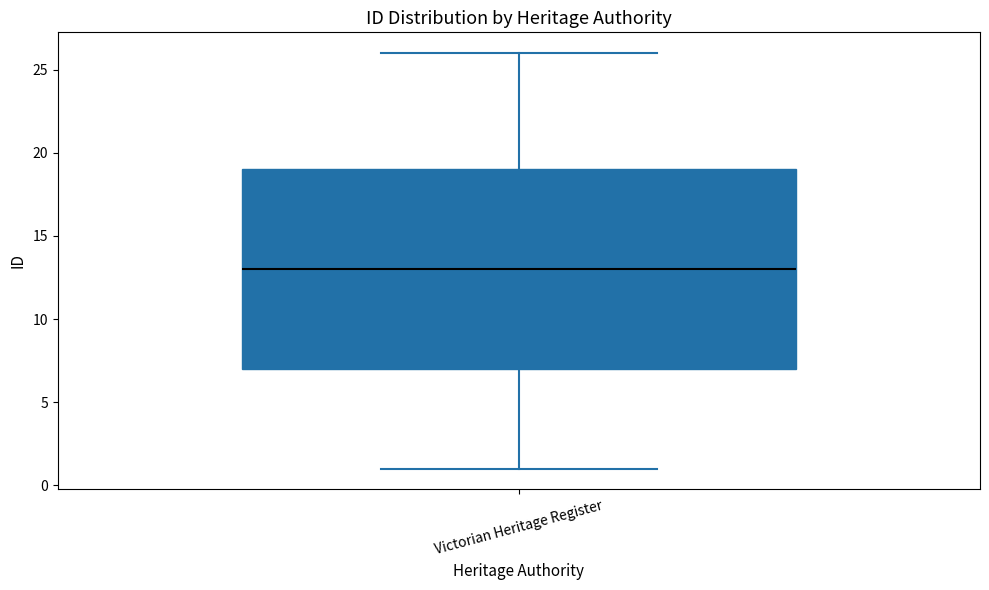

Where is the upper edge of the box for Victorian Heritage Register on the y-axis? The values are not printed on the chart, so give them approximately, as read against the axis.

19